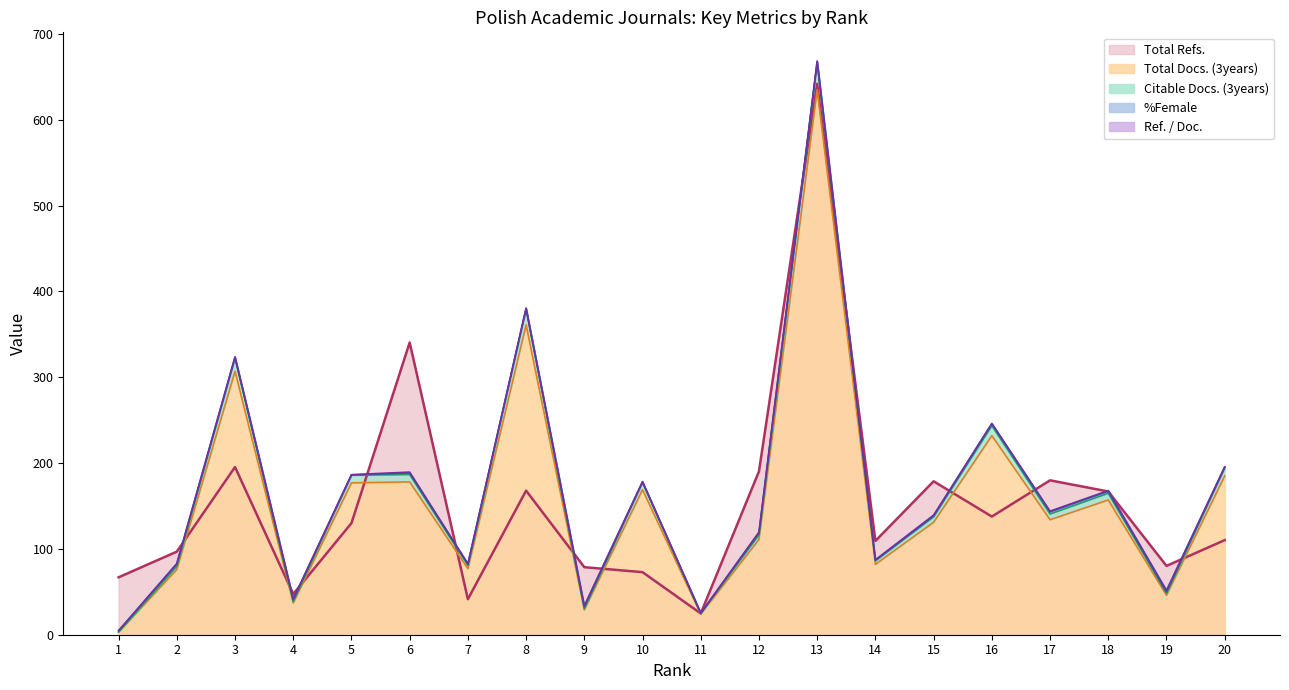

True or false: Citable Docs. (3years) and Total Docs. (3years) cross at least once.

False